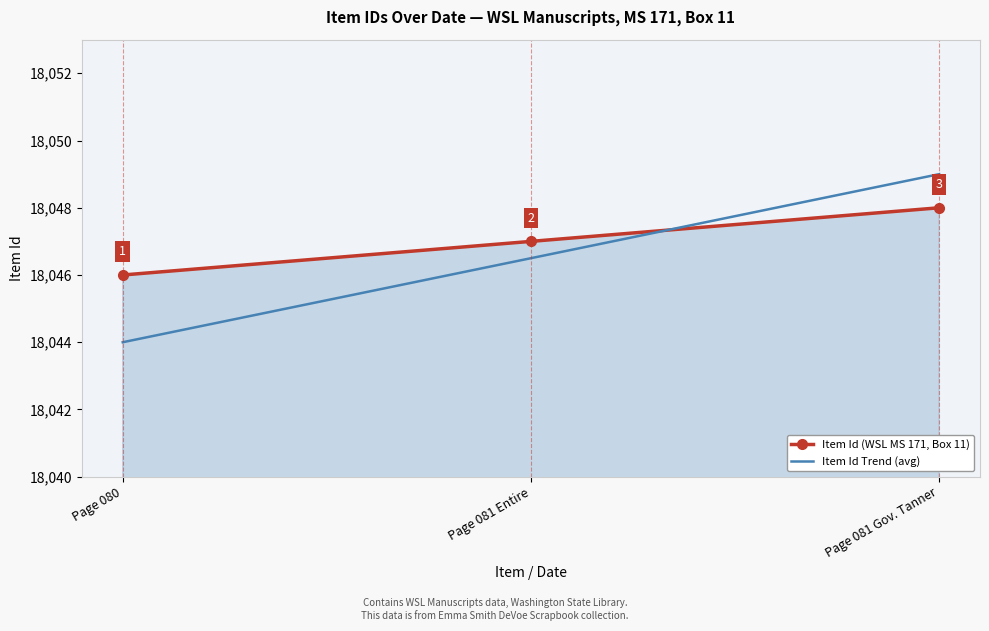

What is the sum of the Item Id (WSL MS 171, Box 11) values at Page 081 Entire and Page 080?

36093.0